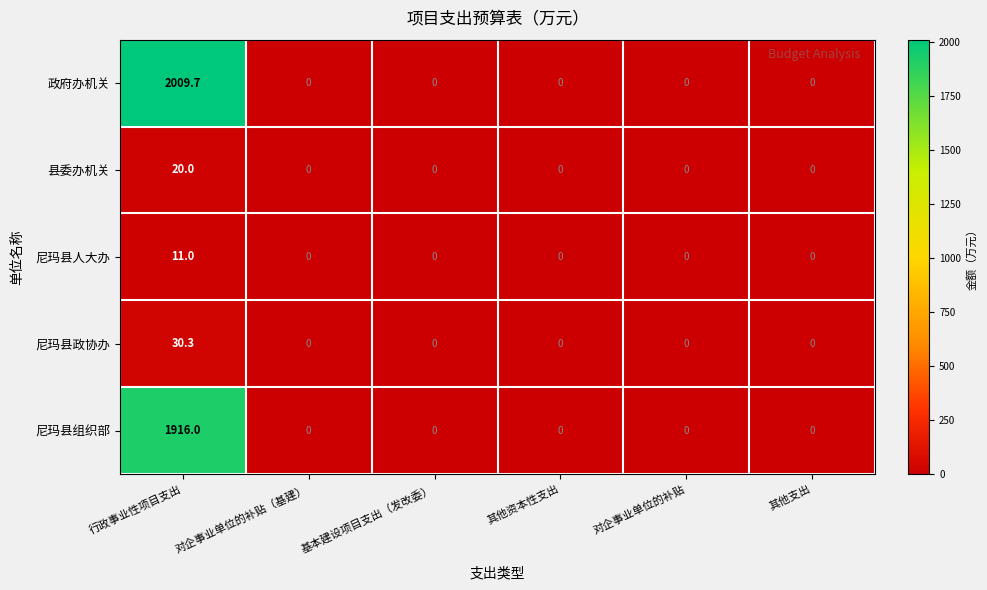

What is the sum of all 尼玛县组织部 values?

1916.0